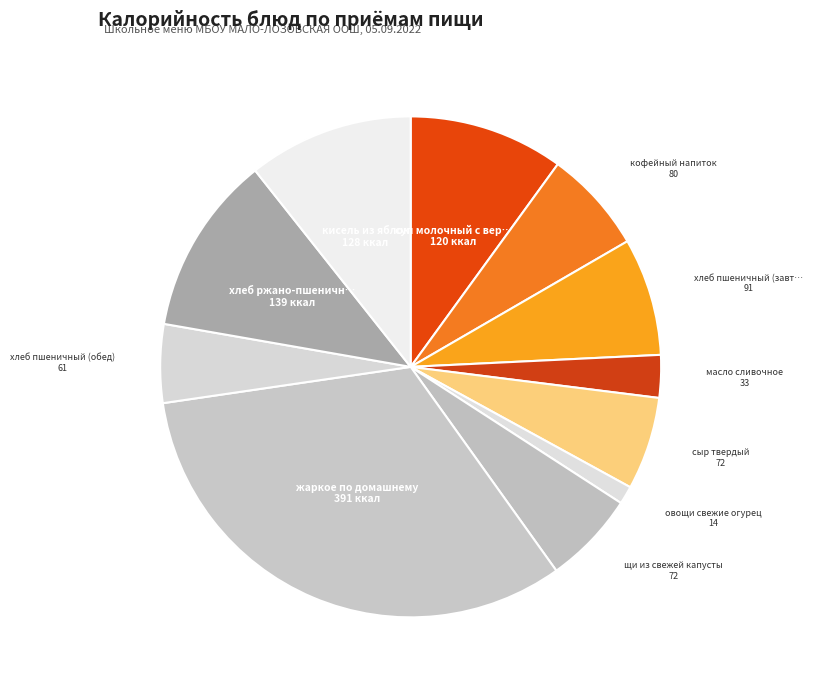

Which slice is the smallest?

овощи свежие огурец